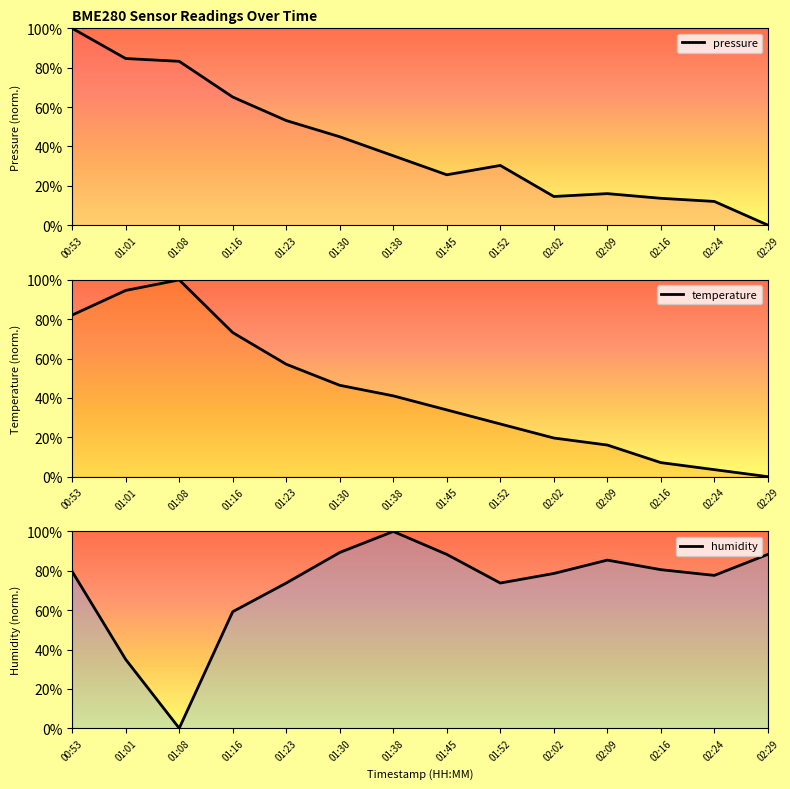

How many times do temperature and humidity cross each other?

1